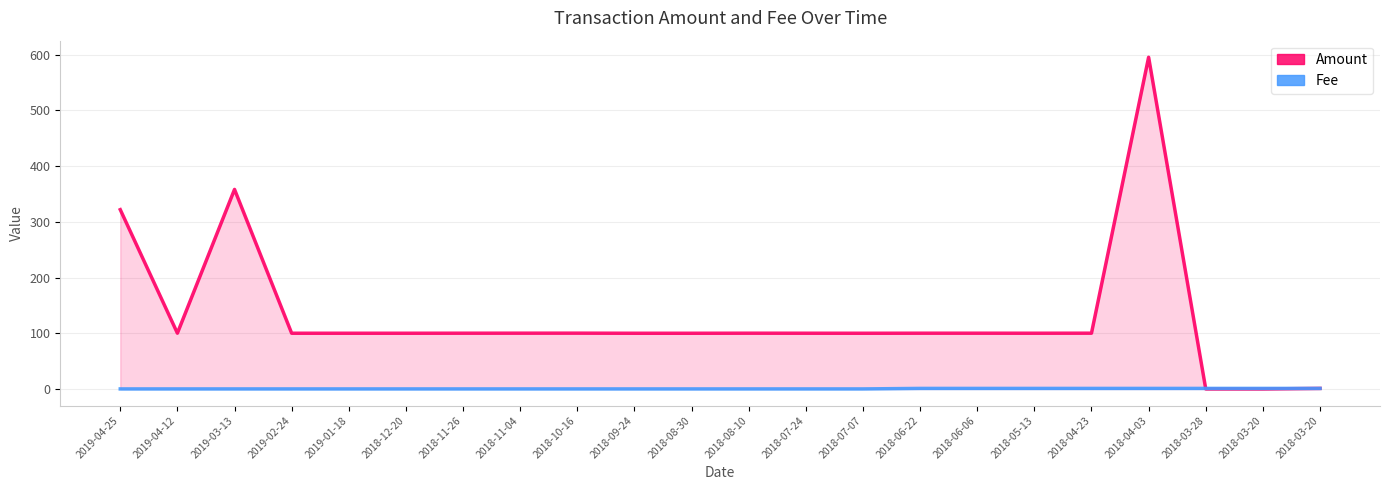

Reading right to left, transcribe all the data shown in this chart.

Amount: 2018-03-20=1.0	2018-03-20=0.0	2018-03-28=0.0	2018-04-03=595.4	2018-04-23=100.1	2018-05-13=100.1	2018-06-06=100.1	2018-06-22=100.1	2018-07-07=100.0	2018-07-24=100.1	2018-08-10=100.1	2018-08-30=100.0	2018-09-24=100.0	2018-10-16=100.2	2018-11-04=100.1	2018-11-26=100.1	2018-12-20=100.0	2019-01-18=100.0	2019-02-24=100.0	2019-03-13=358.2	2019-04-12=100.2	2019-04-25=321.9
Fee: 2018-03-20=1.0	2018-03-20=1.0	2018-03-28=1.0	2018-04-03=1.0	2018-04-23=1.0	2018-05-13=1.0	2018-06-06=1.0	2018-06-22=1.0	2018-07-07=0.1	2018-07-24=0.1	2018-08-10=0.1	2018-08-30=0.1	2018-09-24=0.1	2018-10-16=0.1	2018-11-04=0.1	2018-11-26=0.1	2018-12-20=0.1	2019-01-18=0.1	2019-02-24=0.1	2019-03-13=0.1	2019-04-12=0.1	2019-04-25=0.1